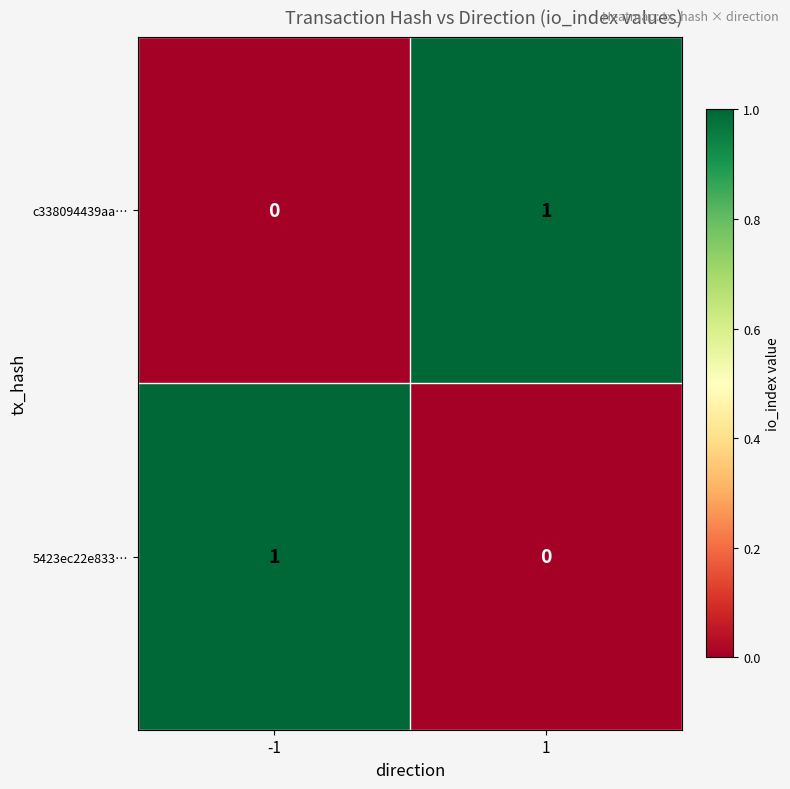

Reading right to left, what are all the values shown in this chart?

c338094439aa…: 1	0
5423ec22e833…: 0	1